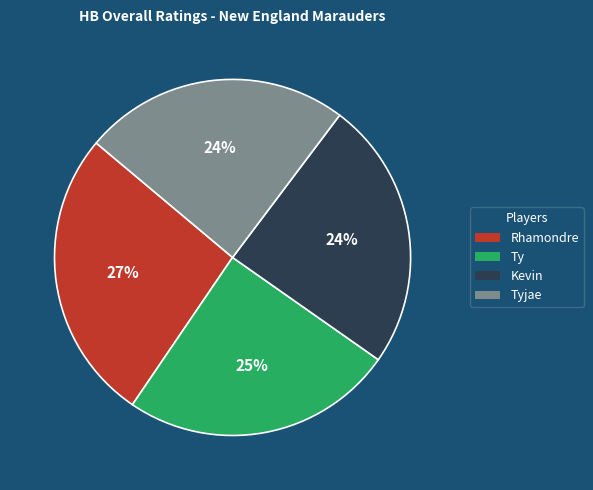

What is the largest slice in the pie chart?

Rhamondre